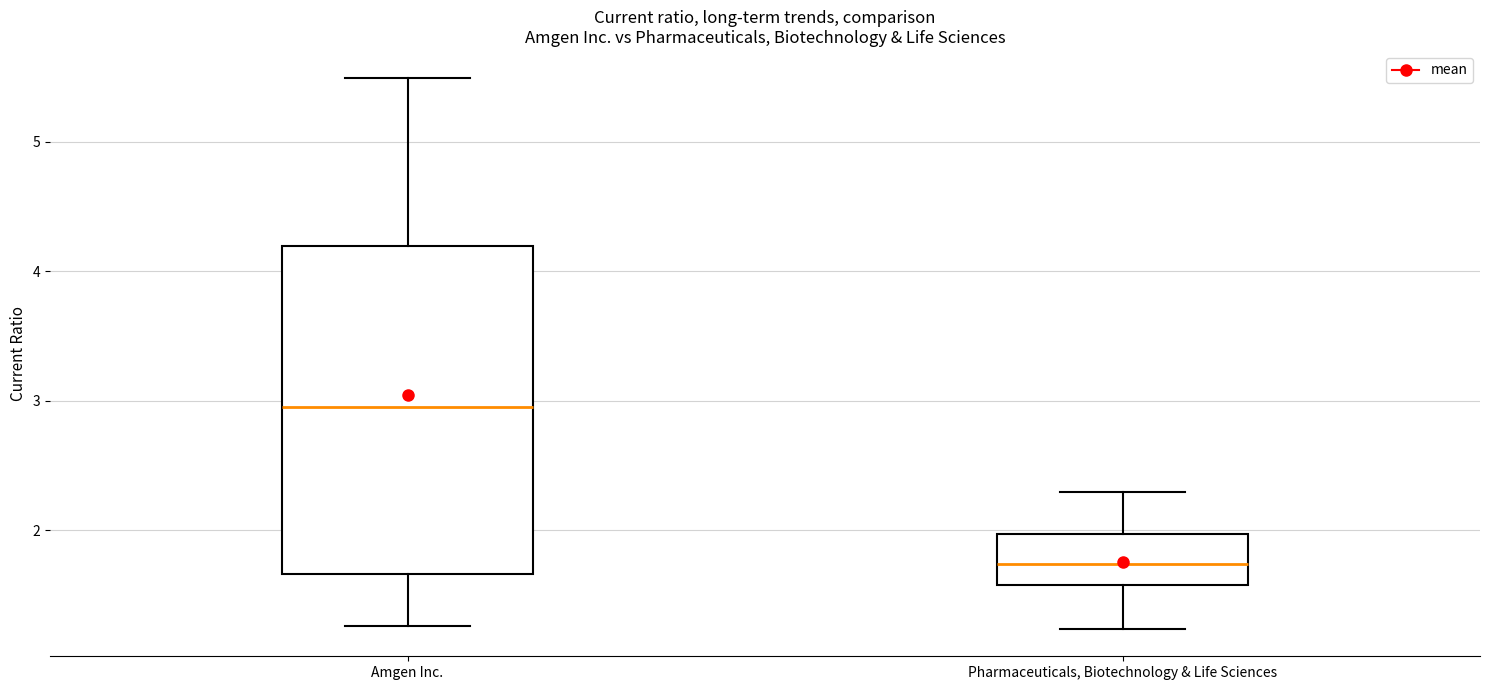

Reading left to right, read every box against the y-axis: the position of its median line, the range the box covers, and the ends of its whiskers. The values are not printed on the chart, so give them approximately, as read against the axis.

Amgen Inc.: median 3.0, box 1.7 to 4.2, whiskers 1.3 to 5.5
Pharmaceuticals, Biotechnology & Life Sciences: median 1.7, box 1.6 to 2.0, whiskers 1.2 to 2.3